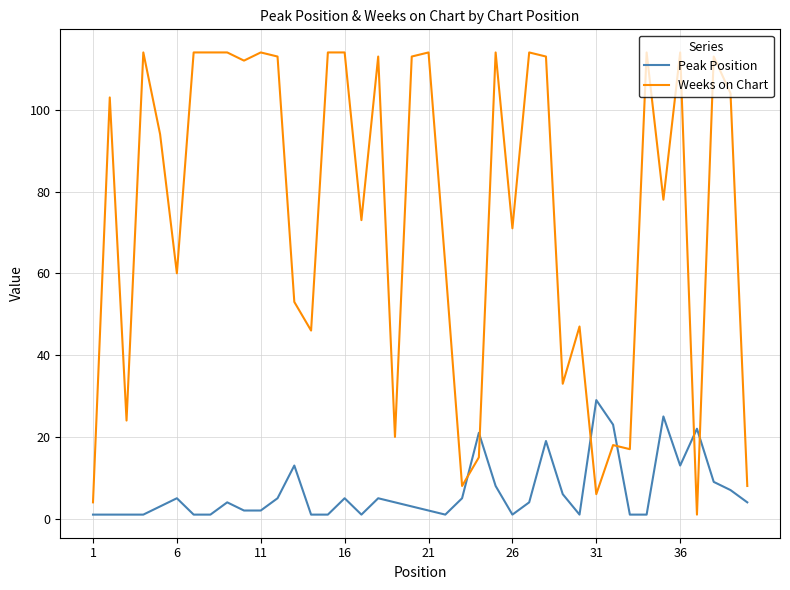

How many lines are shown in the chart?

2